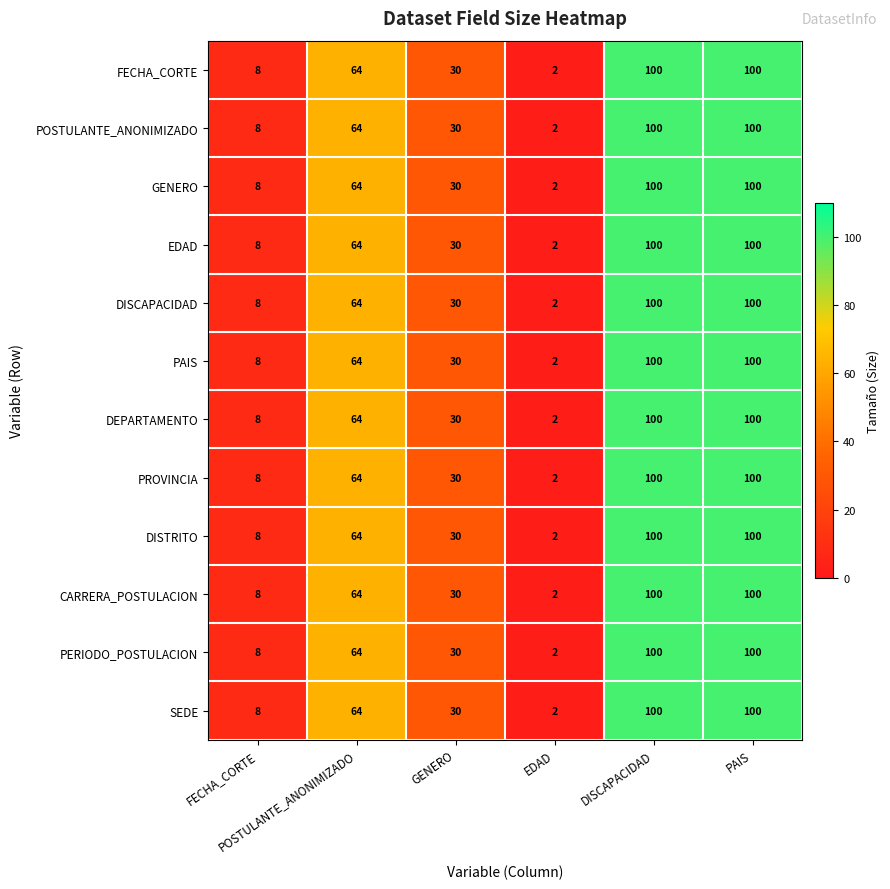

What is the difference between the second highest and second lowest values in the DEPARTAMENTO series?

92